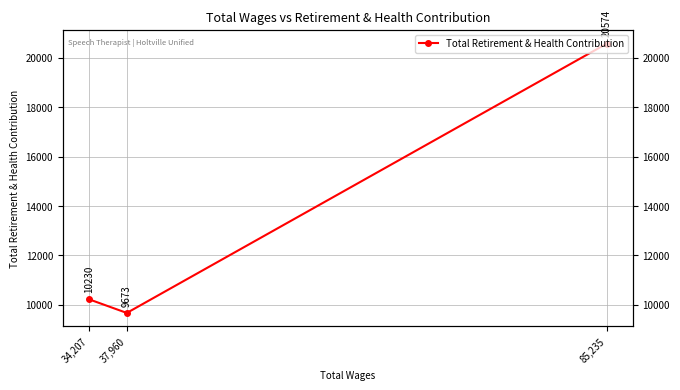

Reading left to right, what are all the values shown in this chart?

20574	9673	10230